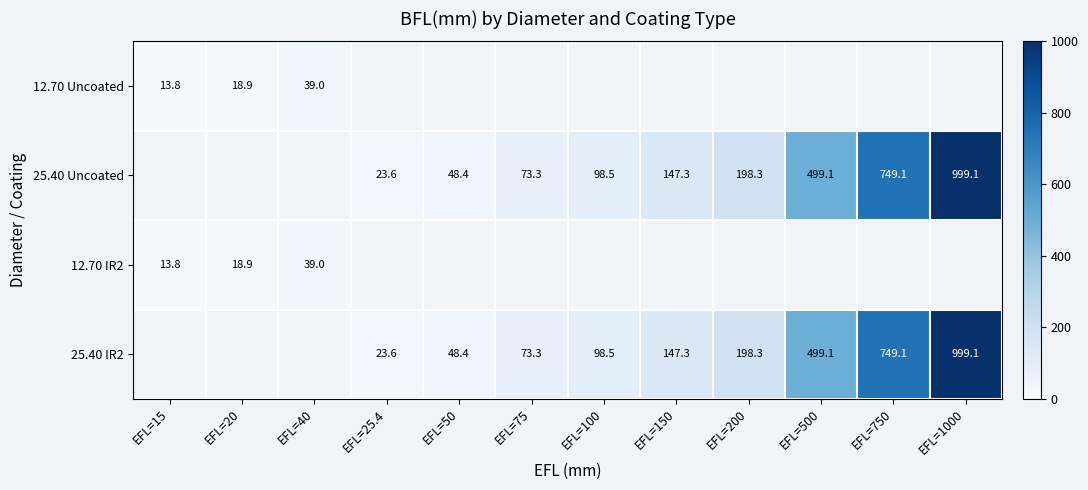

Is the value of 25.40 Uncoated at EFL=25.4 greater than the value of 12.70 IR2 at EFL=15?

Yes